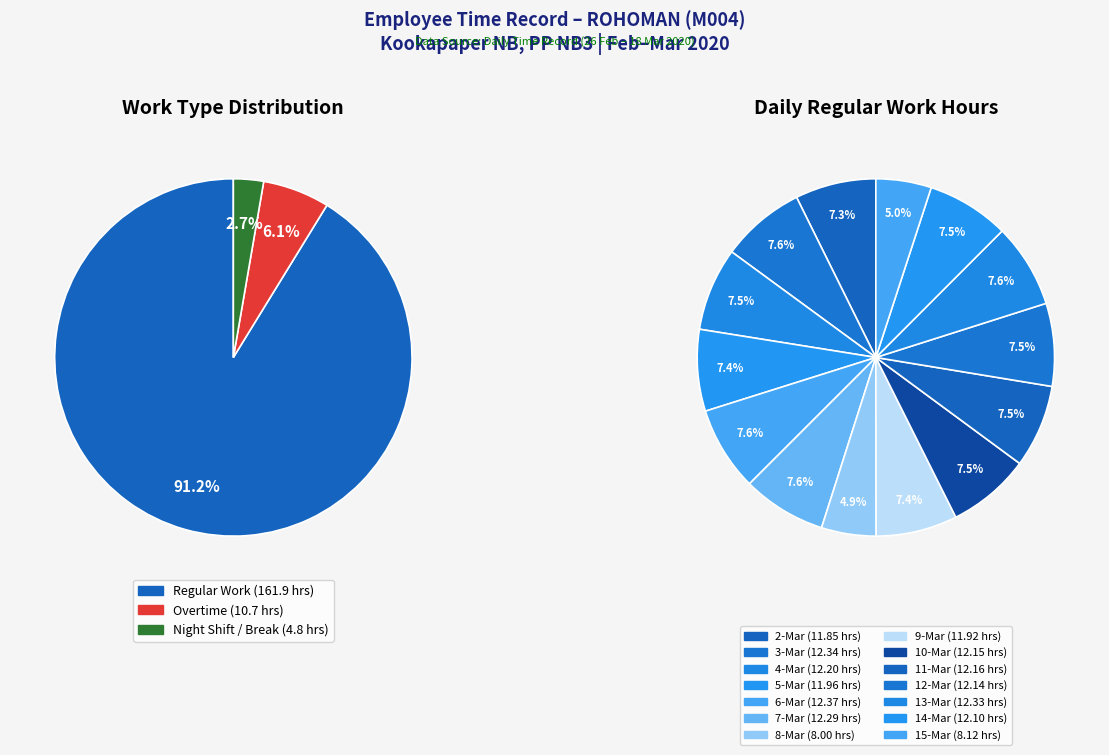

True or false: 5-Mar accounts for 4% of the total.

False